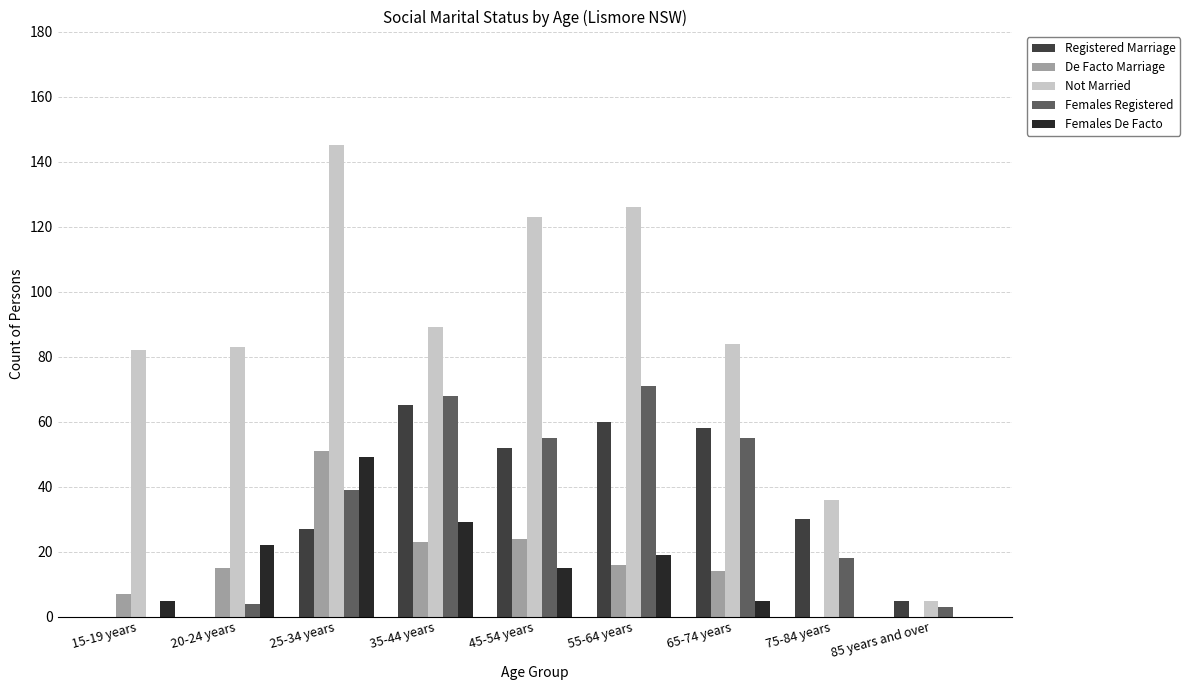

At which category is the sum across all series the highest?

25-34 years